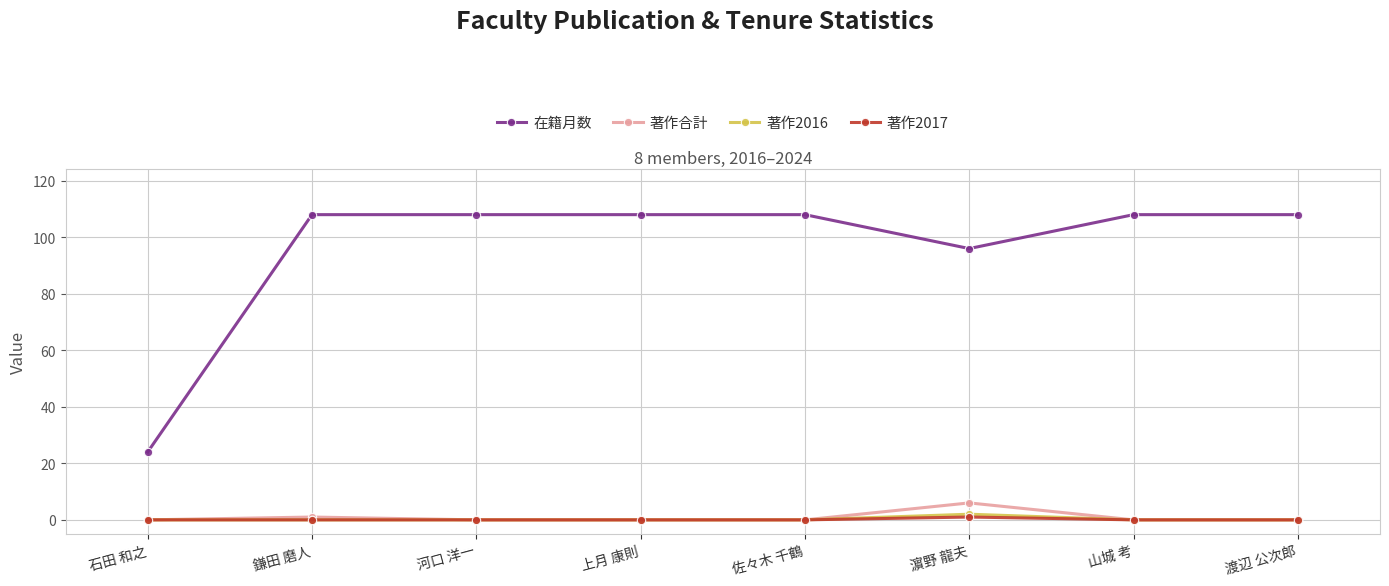

What is the label of the 8th point from the right?

石田 和之